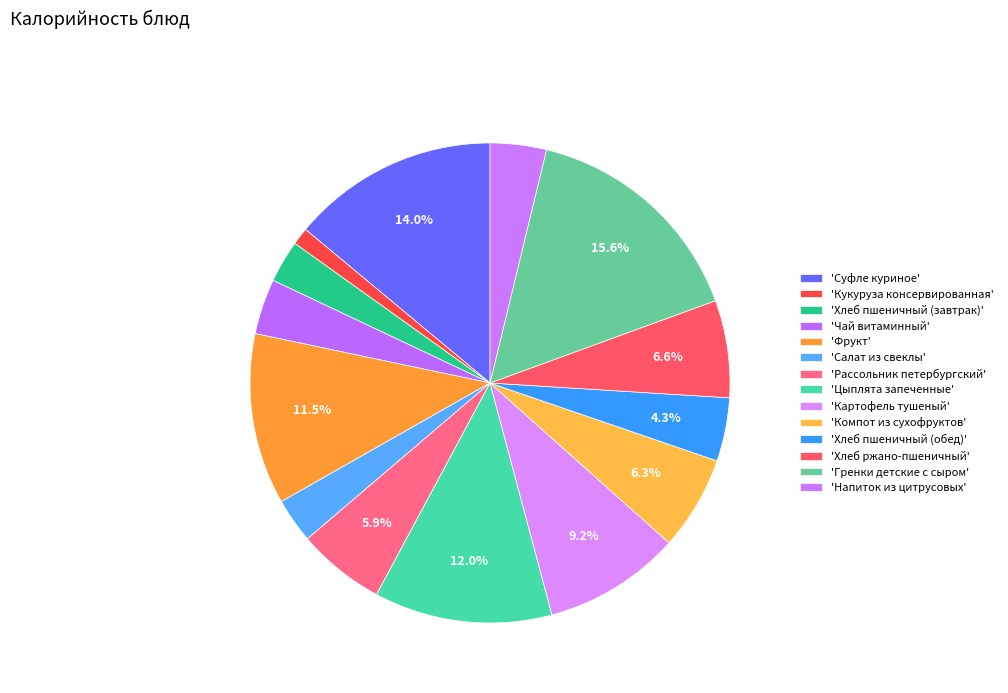

How many slices are in this pie chart?

14